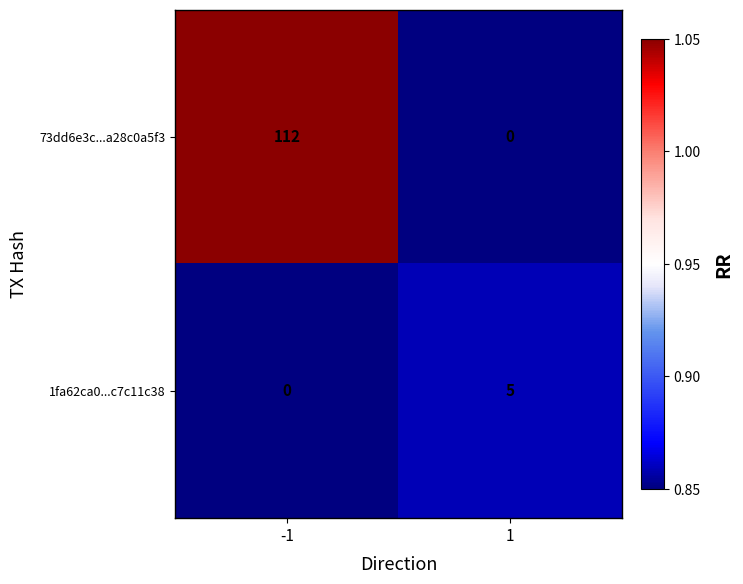

What is the sum of all 1fa62ca0...c7c11c38 values?

5